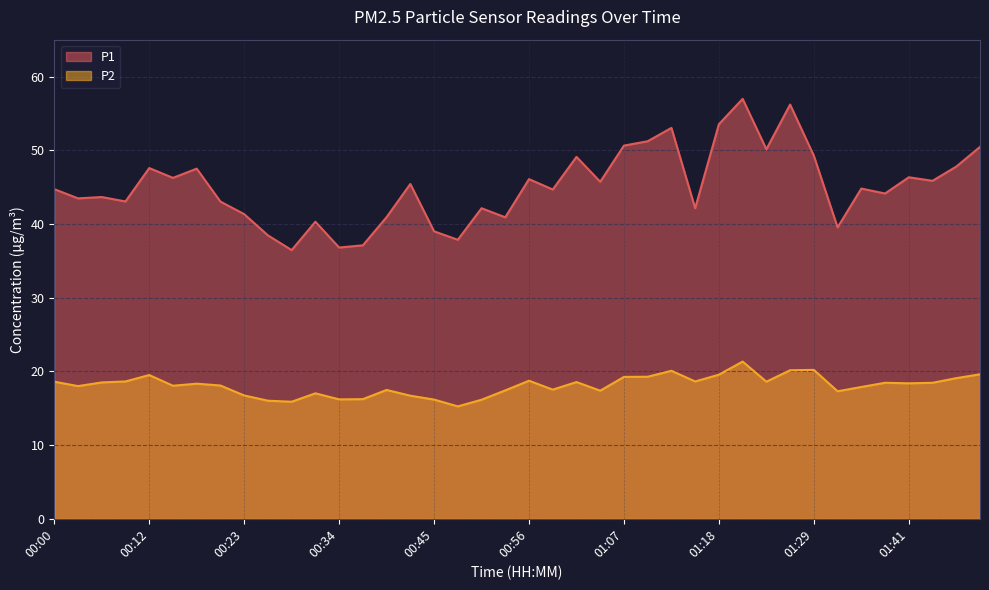

The P1 series shows 21.3 at 00:48. True or false?

False